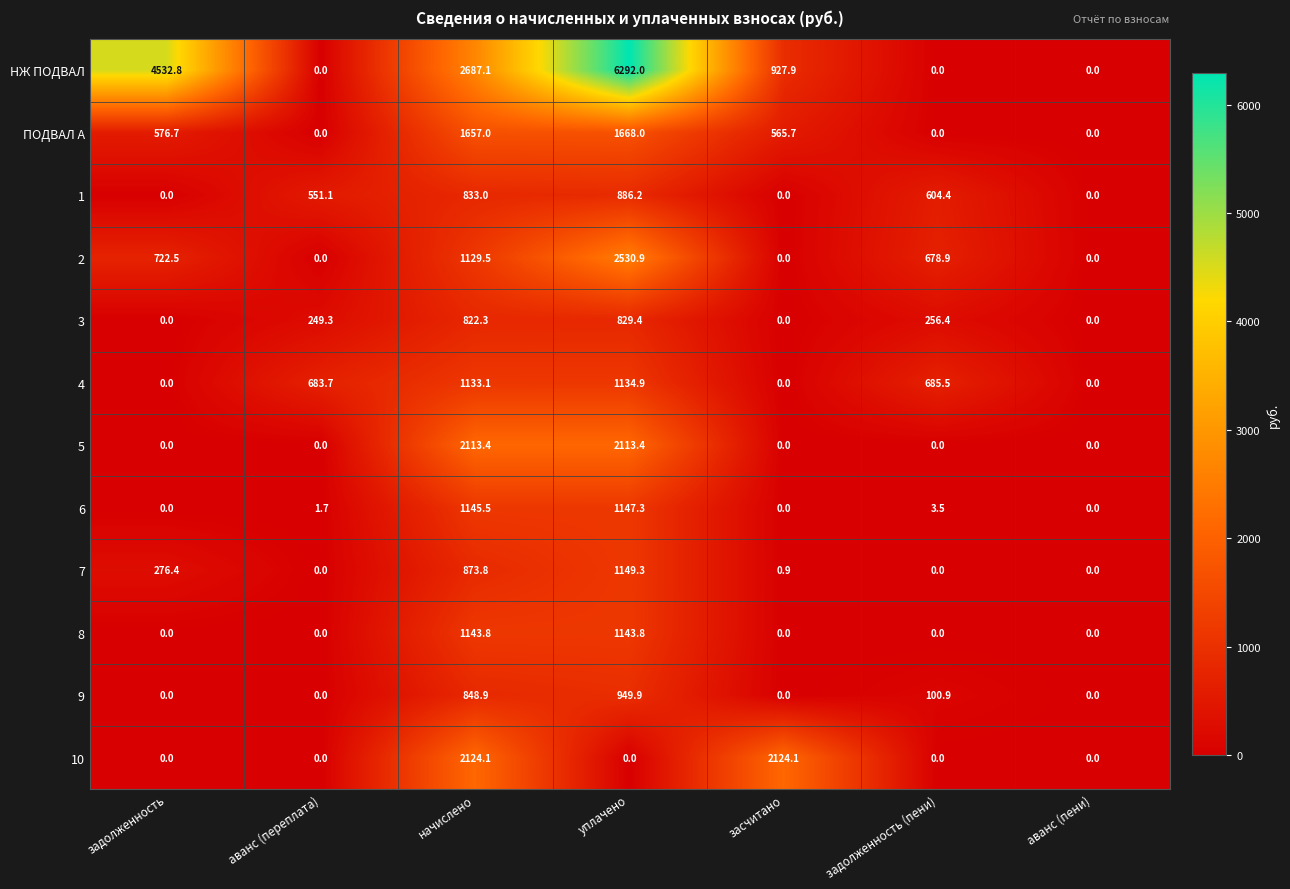

How many values in the 6 series exceed 1?

4